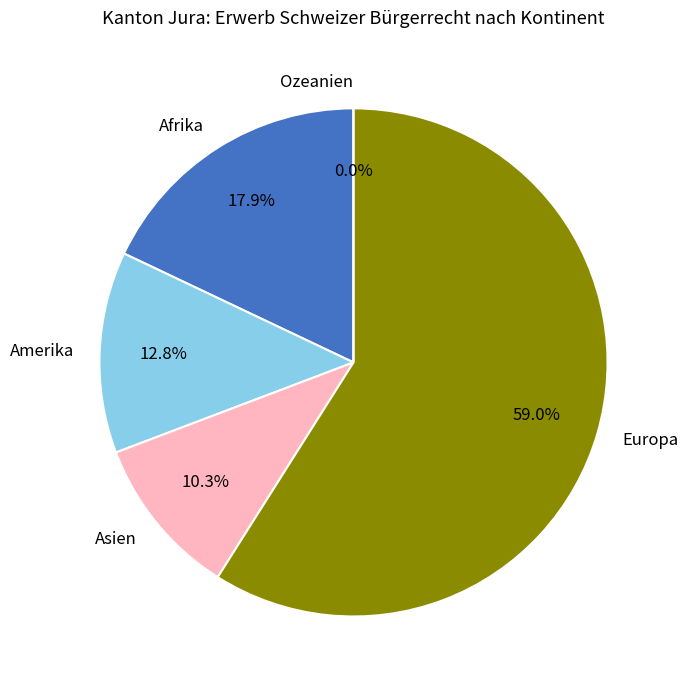

Rank the categories by value from highest to lowest.

Europa, Afrika, Amerika, Asien, Ozeanien